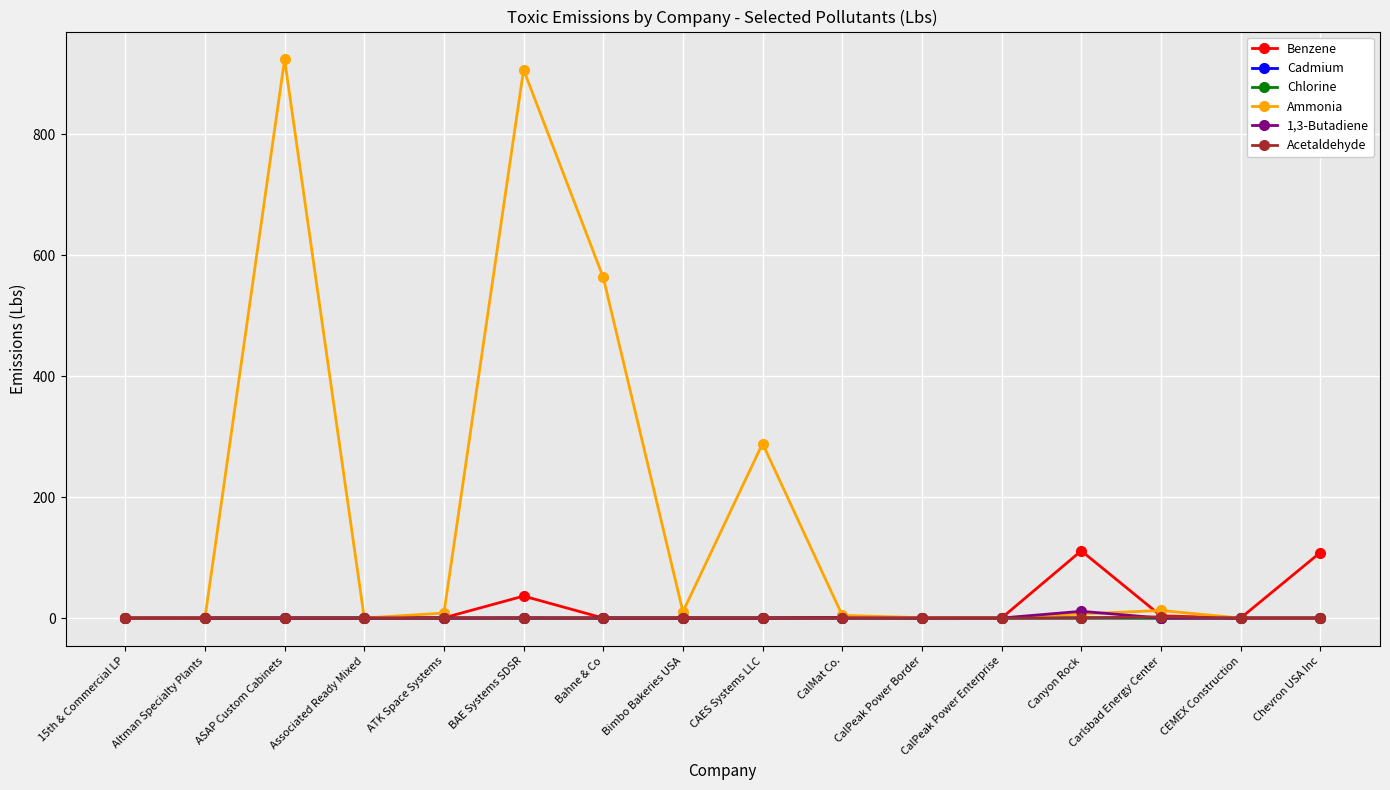

Which category has the highest value across all series?

ASAP Custom Cabinets